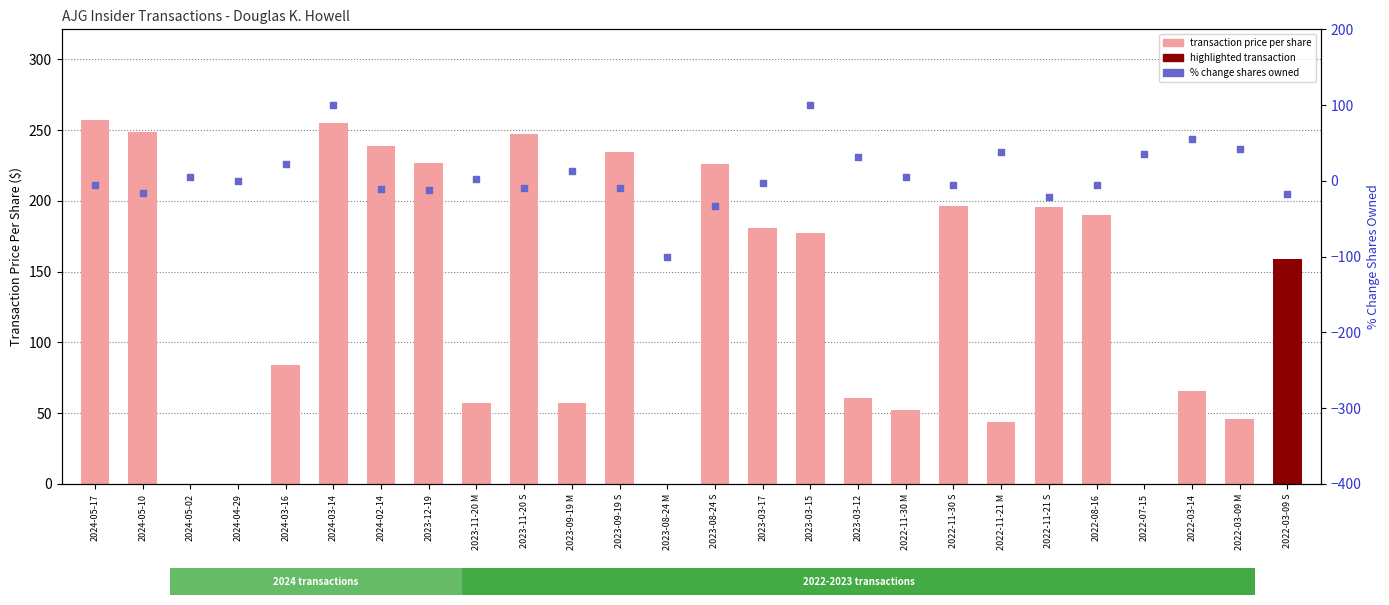

Is the value of % change shares owned at 2024-03-16 greater than the value of transaction price per share at 2024-03-16?

No